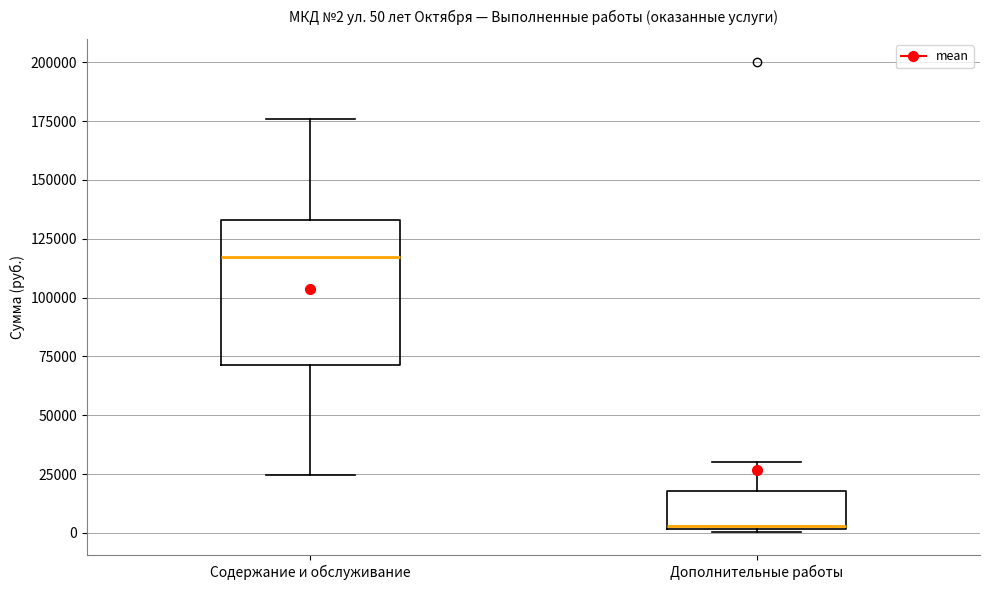

Which box has the highest median line?

Содержание и обслуживание